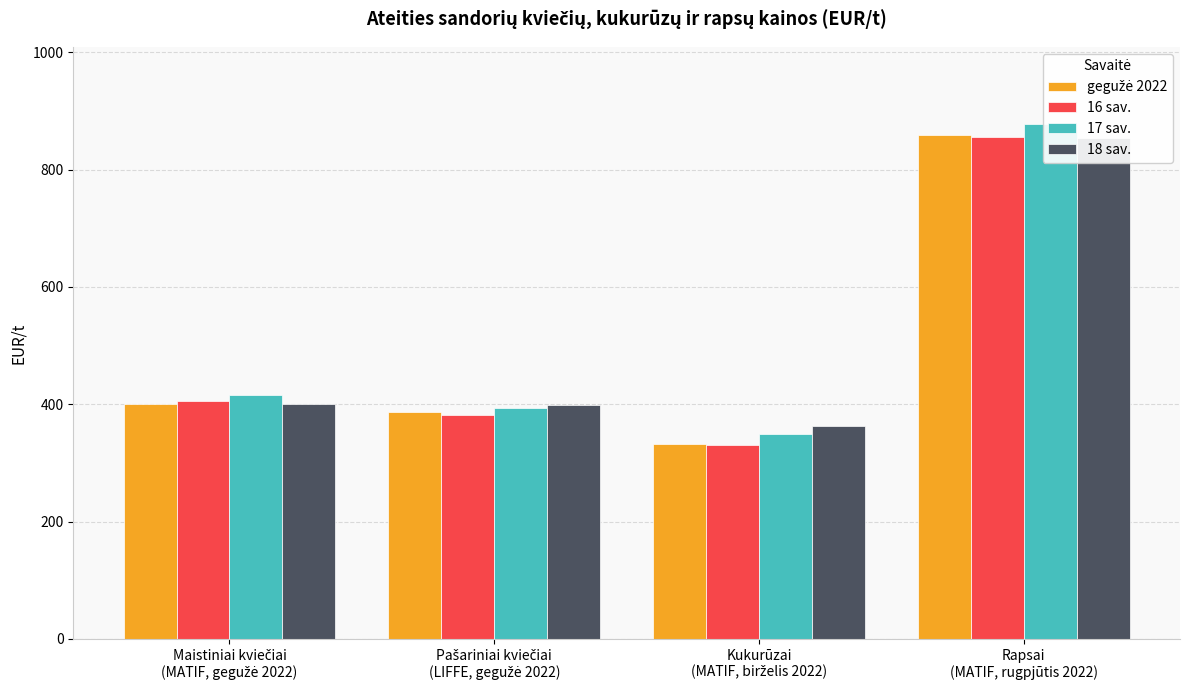

How many distinct data groups are displayed?

4